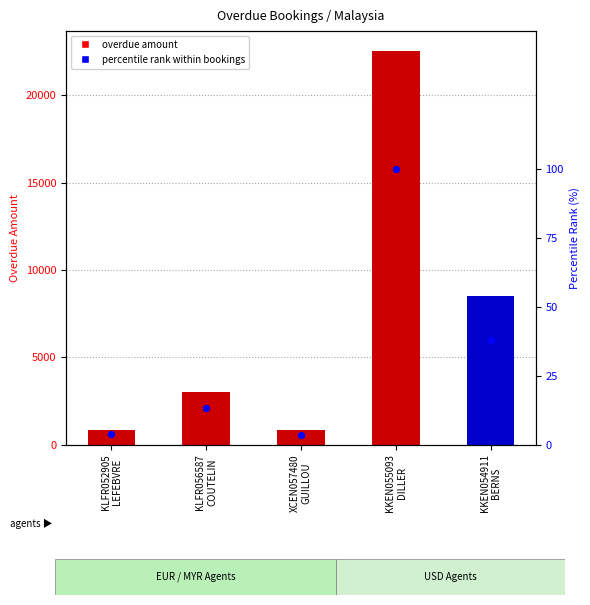

What is the change in value from KLFR056587
COUTELIN to KKEN055093
DILLER?

+86.7